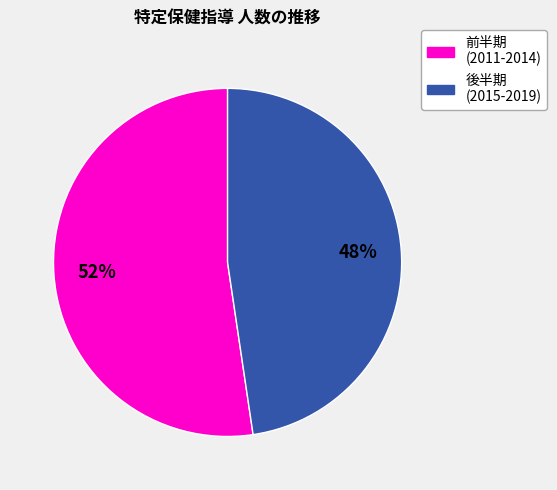

Is there any slice that represents more than half of the pie?

Yes